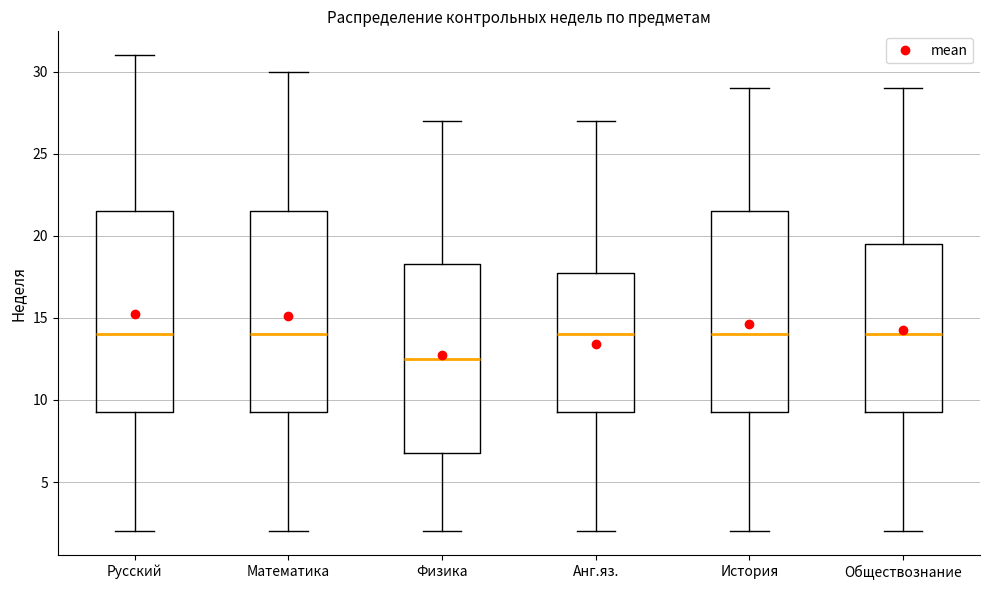

Reading left to right, read every box against the y-axis: the position of its median line, the range the box covers, and the ends of its whiskers. The values are not printed on the chart, so give them approximately, as read against the axis.

Русский: median 14.0, box 9.5 to 21.5, whiskers 2.0 to 31.0
Математика: median 14.0, box 9.5 to 21.5, whiskers 2.0 to 30.0
Физика: median 12.5, box 7.0 to 18.5, whiskers 2.0 to 27.0
Анг.яз.: median 14.0, box 9.5 to 18.0, whiskers 2.0 to 27.0
История: median 14.0, box 9.5 to 21.5, whiskers 2.0 to 29.0
Обществознание: median 14.0, box 9.5 to 19.5, whiskers 2.0 to 29.0